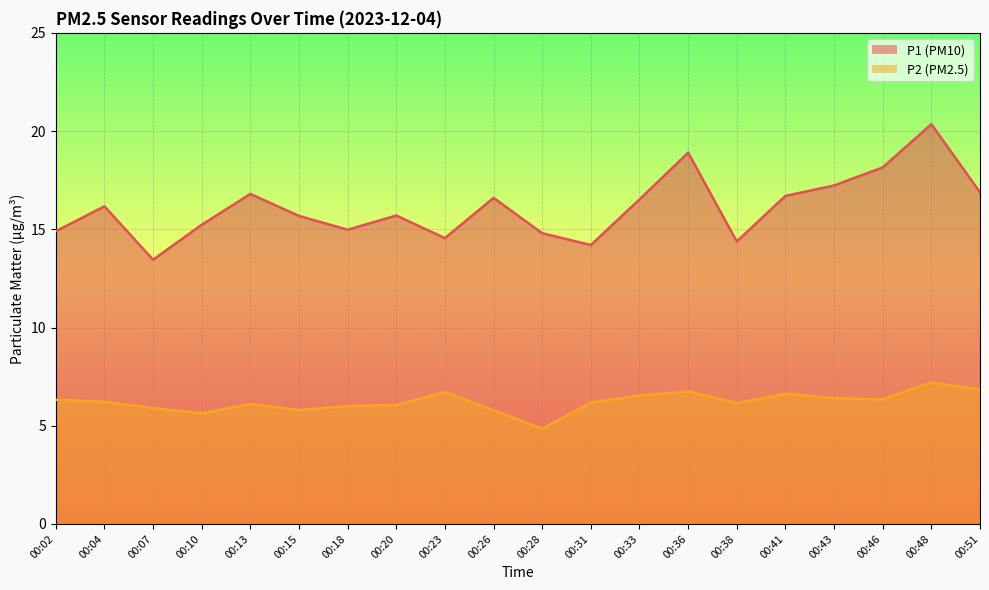

At how many categories does at least one series exceed 18?

3